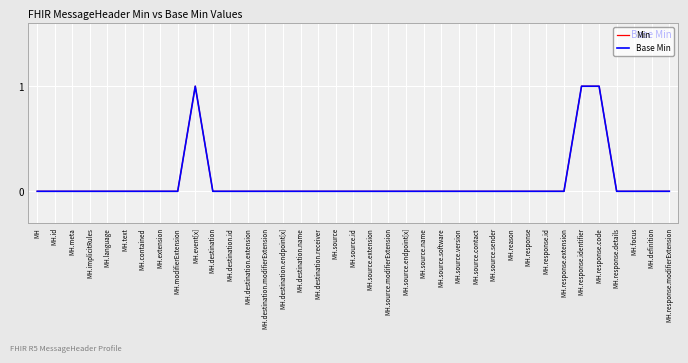

Which label corresponds to the largest value in the chart?

MH.event[x]